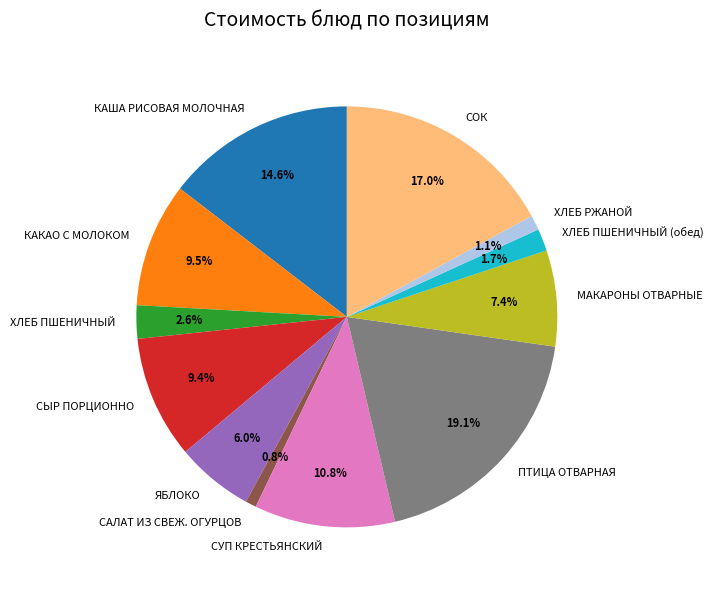

To the nearest percent, what is the difference between the largest and smallest slice percentages?

18%